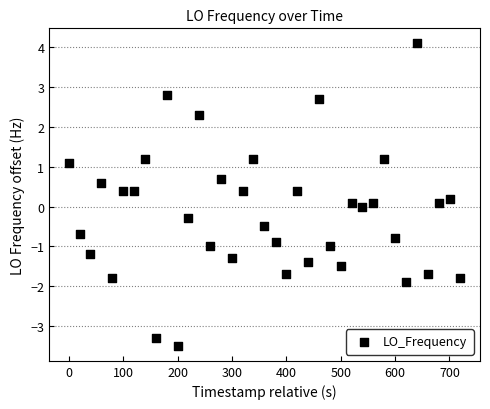

What is the range of Y values (max minus min)?

7.6